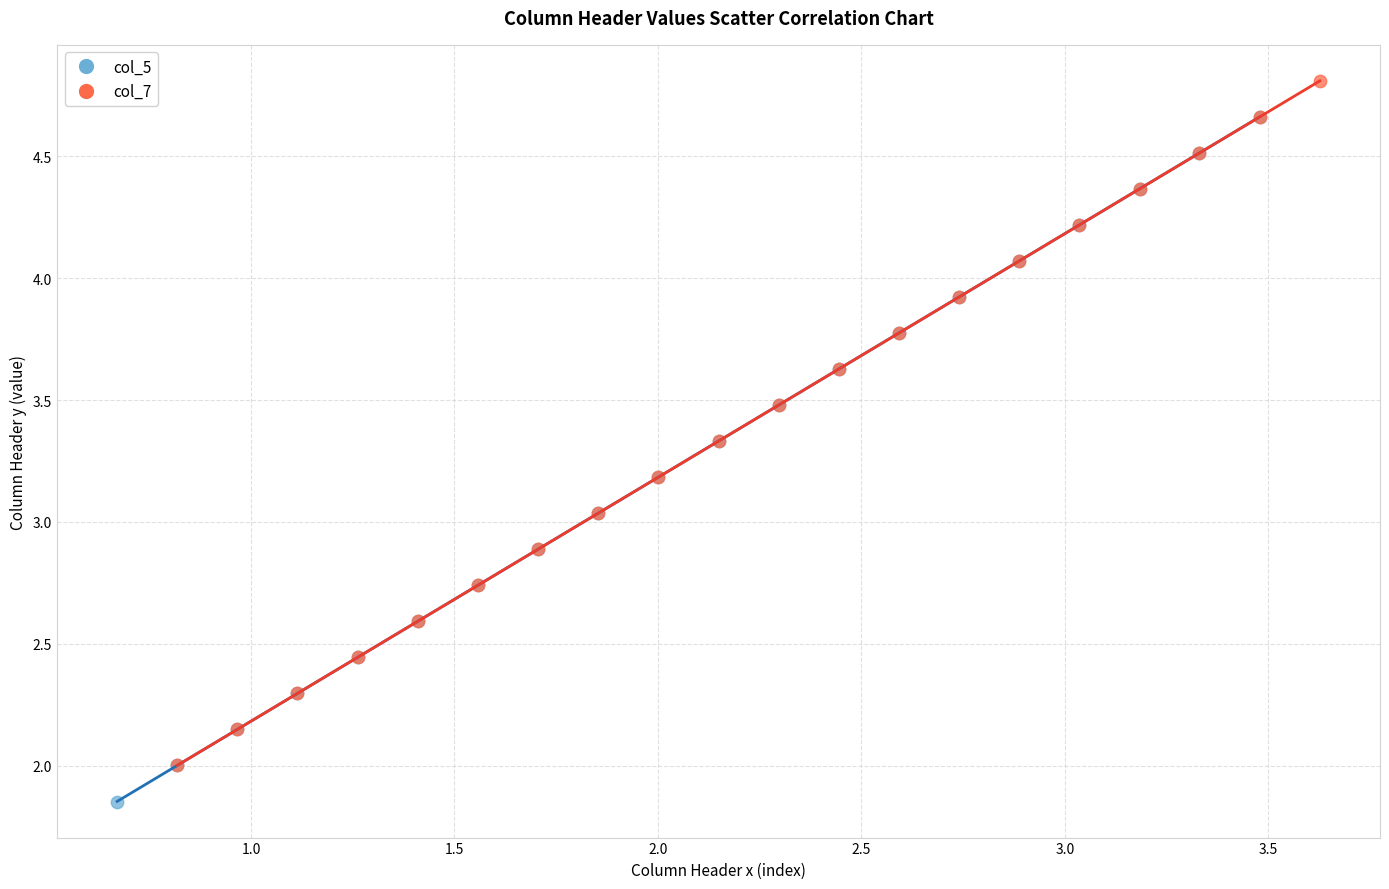

Which series reaches the maximum Y coordinate?

col_7